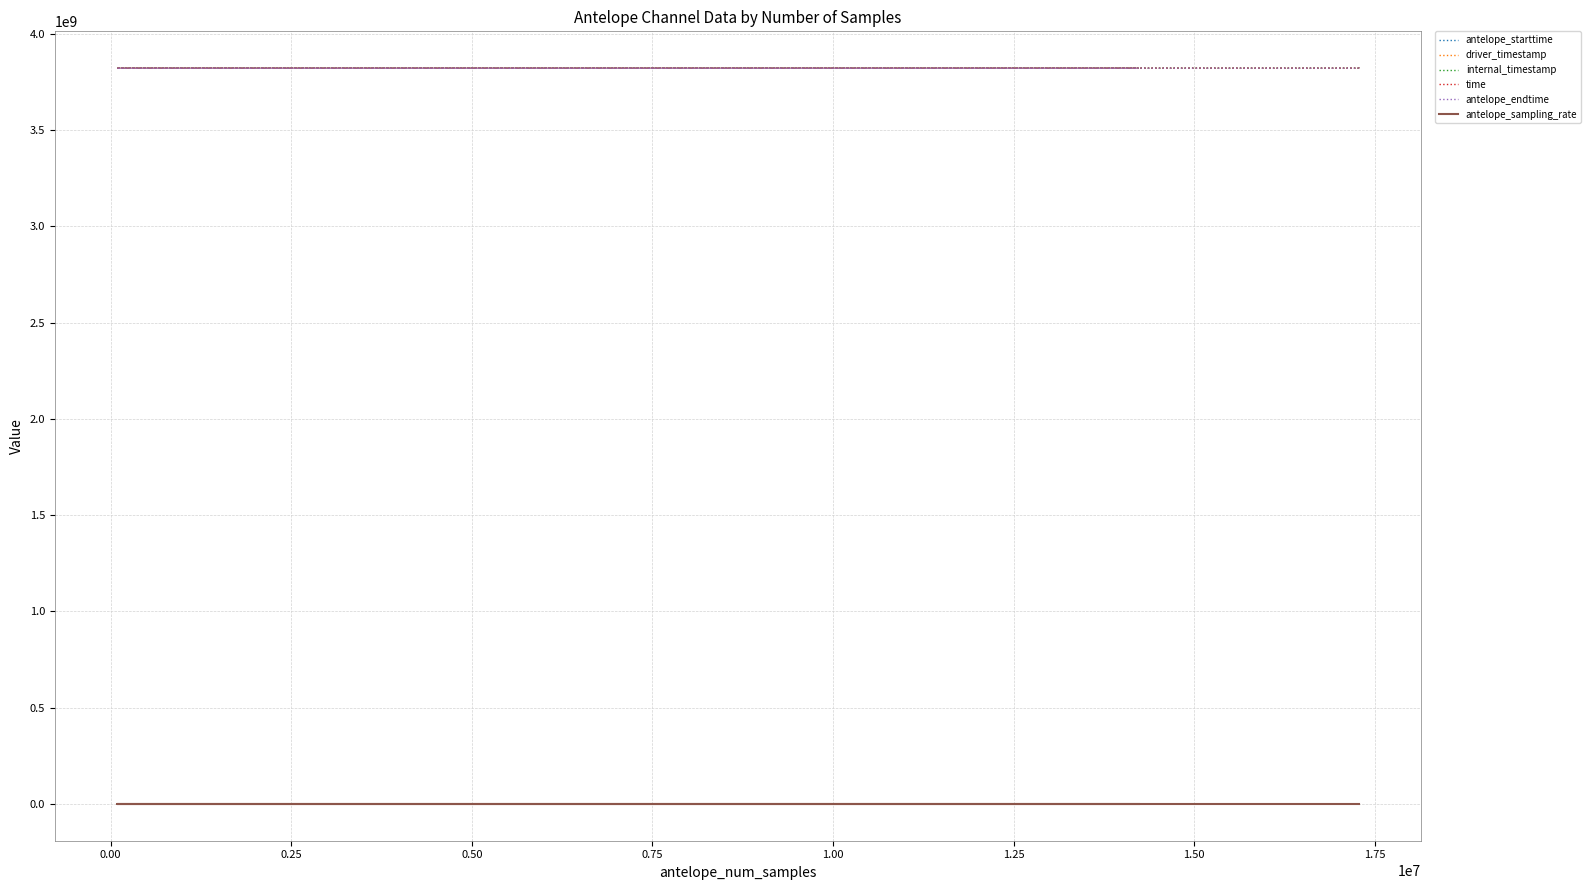

What is the spread (max minus min) of values at 0.75?

3822452103.9